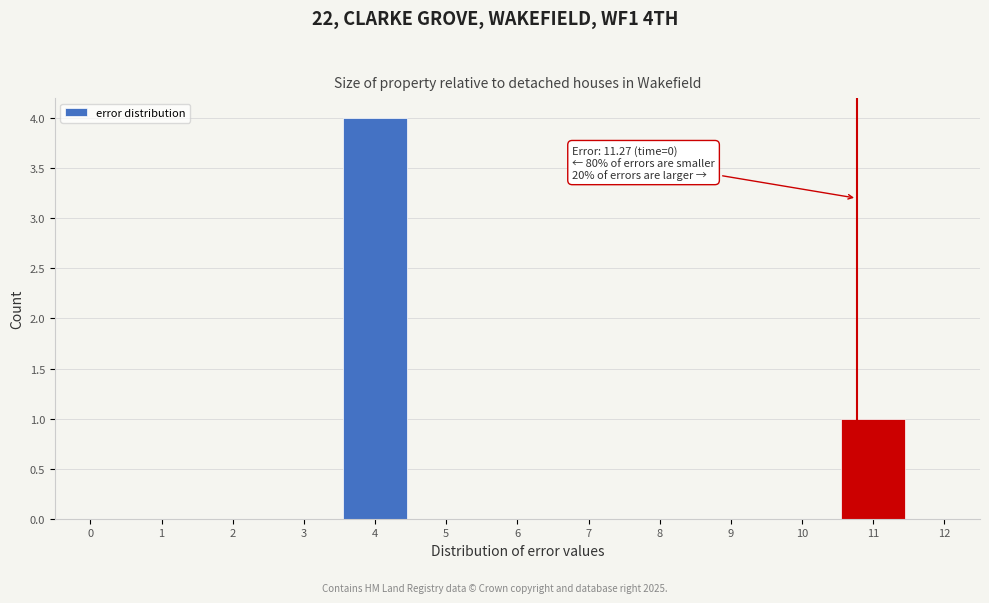

Reading right to left, extract all data points from this chart.

12=0	11=1	10=0	9=0	8=0	7=0	6=0	5=0	4=4	3=0	2=0	1=0	0=0